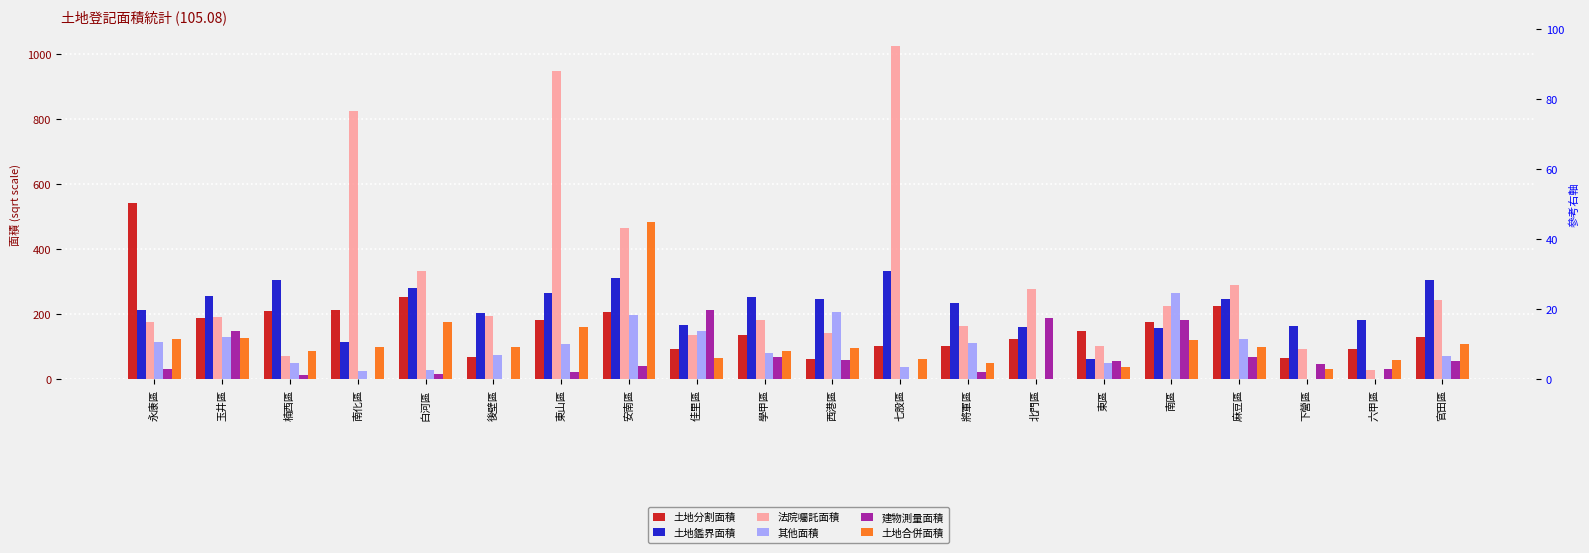

Which category has the highest value across all series?

七股區